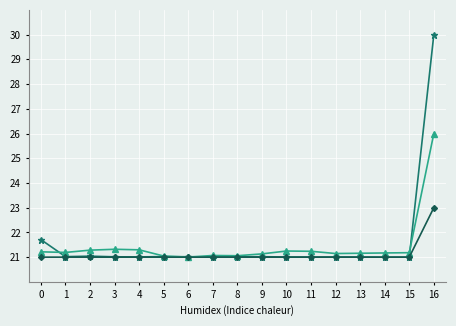

What is the total value across all series at 13?

63.2